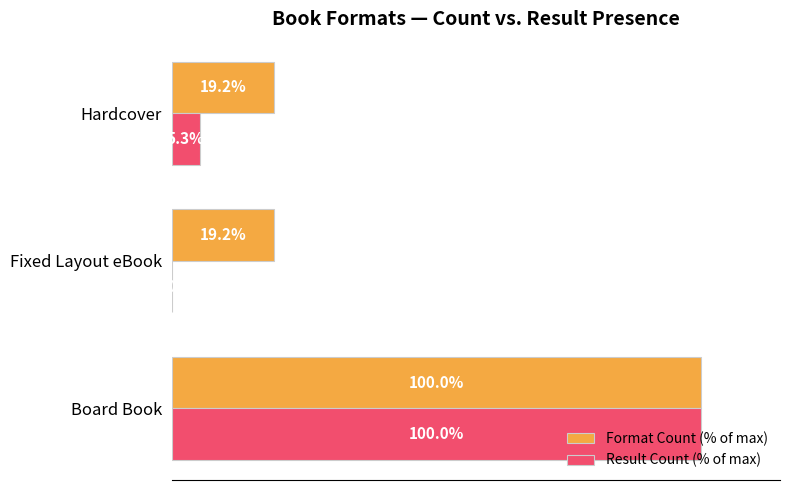

Which series has the largest total across all categories?

Format Count (% of max)